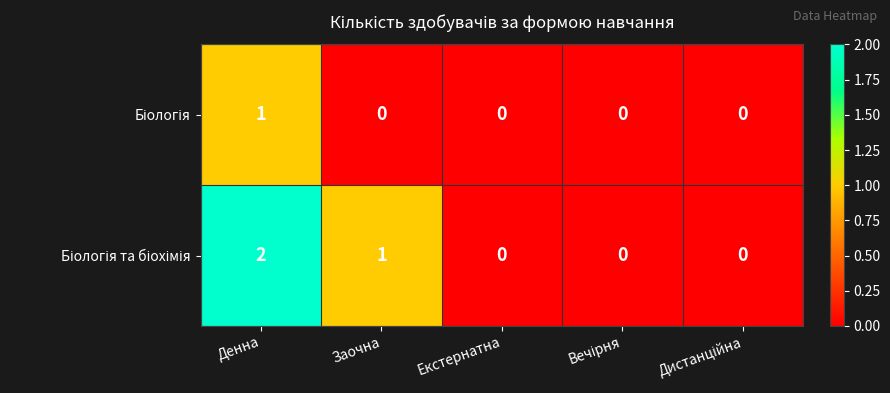

At which category is the sum across all series the highest?

Денна